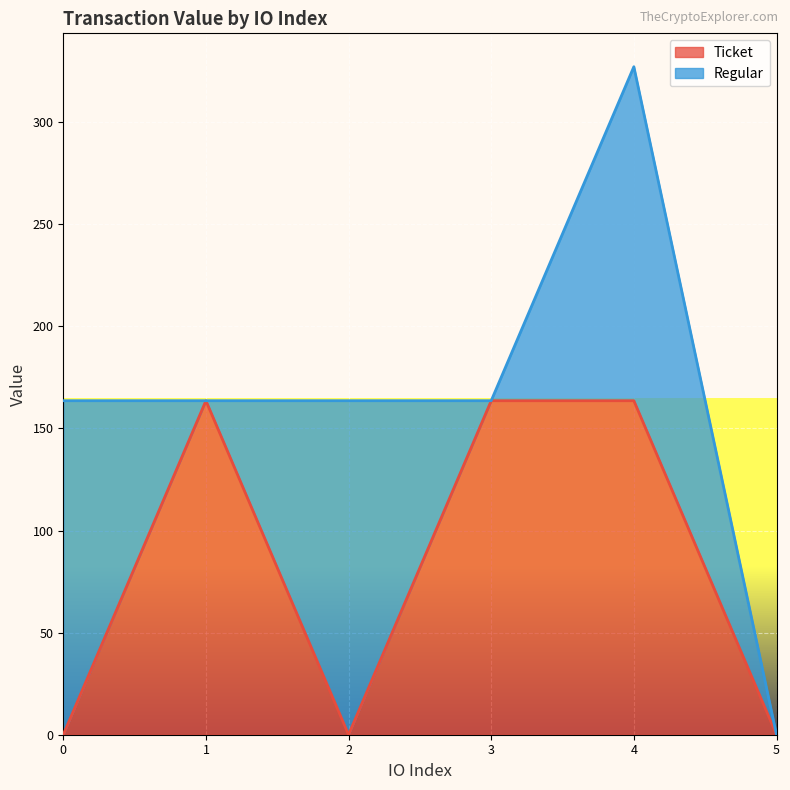

The chart shows a value of 163.6 at 4. True or false?

True